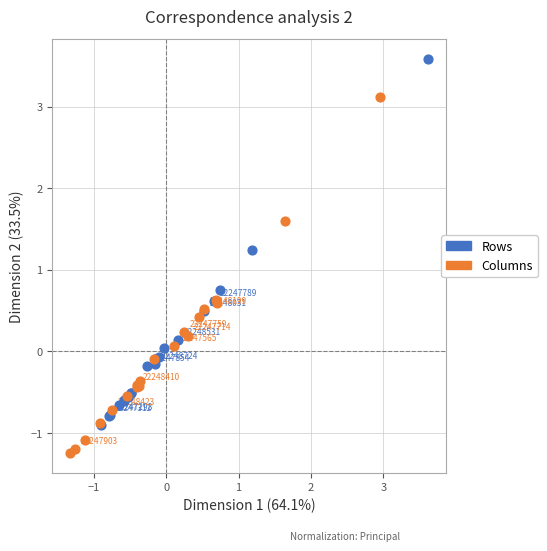

Which series reaches the minimum Y coordinate?

Columns